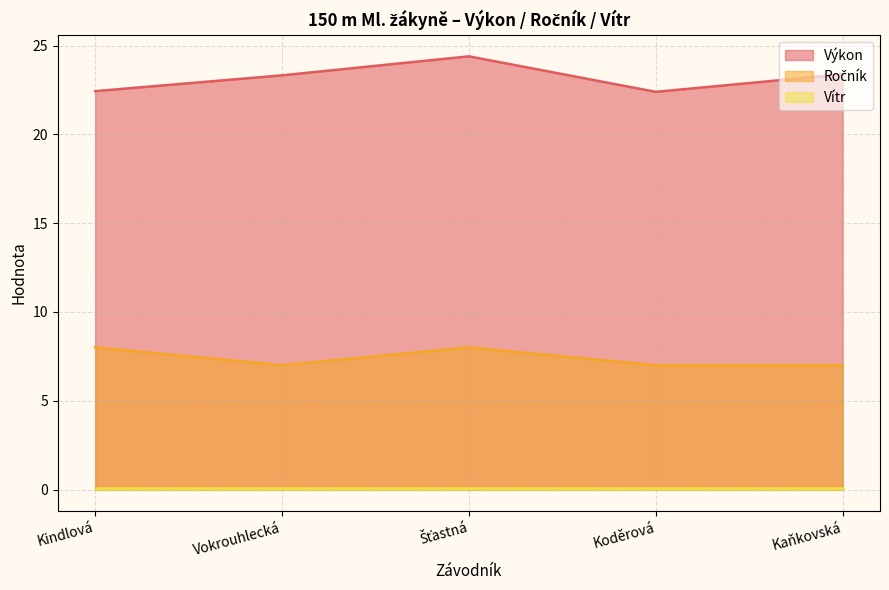

At which category does the chart reach its minimum across all series?

Vokrouhlecká